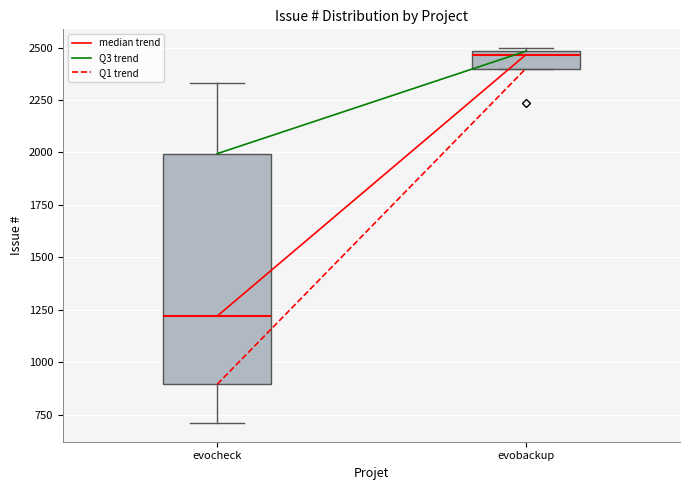

Where does the median line of the box for evobackup sit on the y-axis? The values are not printed on the chart, so give them approximately, as read against the axis.

2450